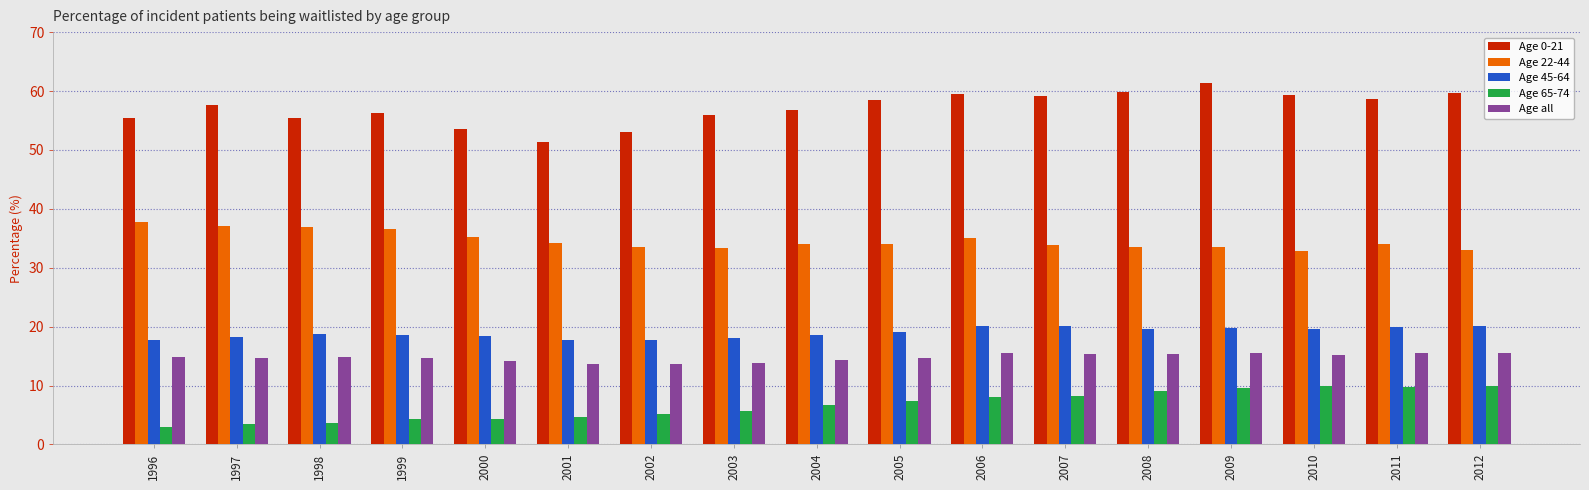

What is the difference between the highest and lowest values at 2002?

47.8